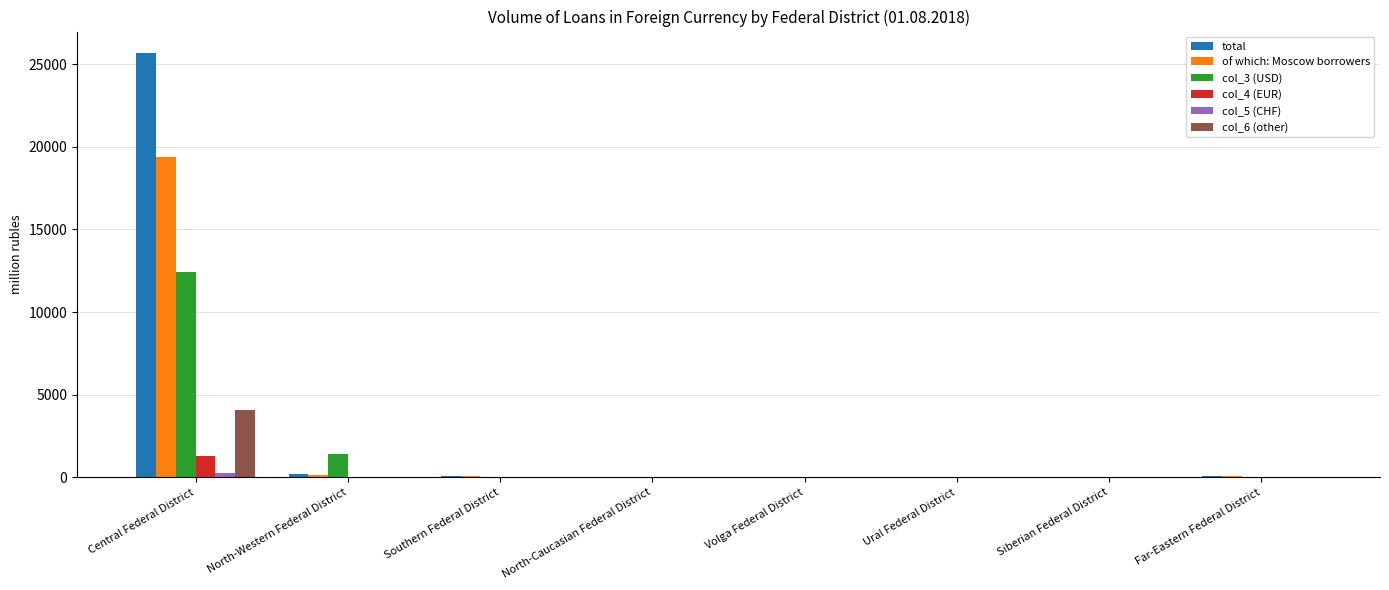

What is the greatest value displayed?

25701